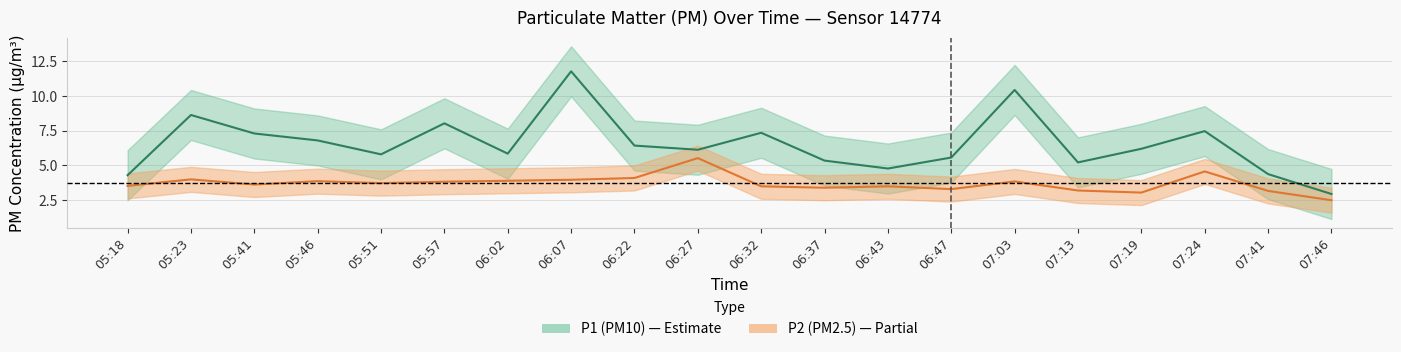

True or false: P1 has a value of 2.8 at 05:57.

False